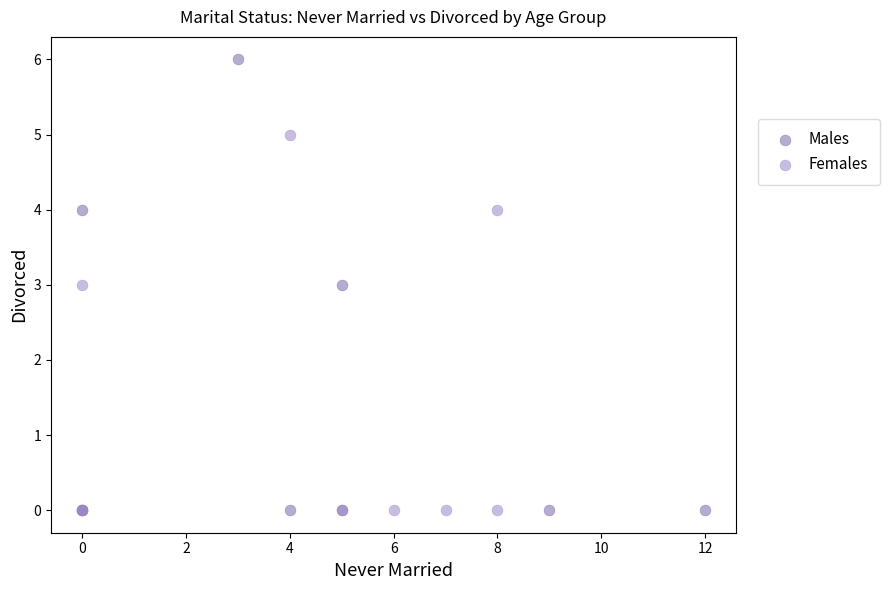

Which series has the largest Y range (max minus min)?

Males